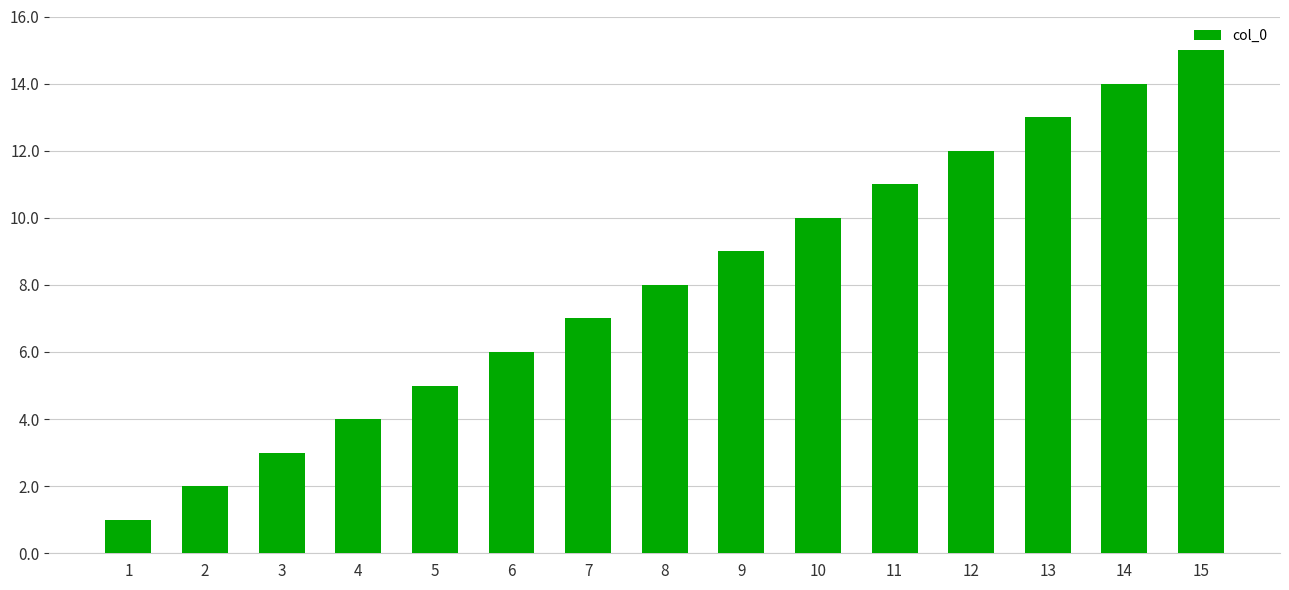

List the labels in order of value, smallest first.

1, 2, 3, 4, 5, 6, 7, 8, 9, 10, 11, 12, 13, 14, 15